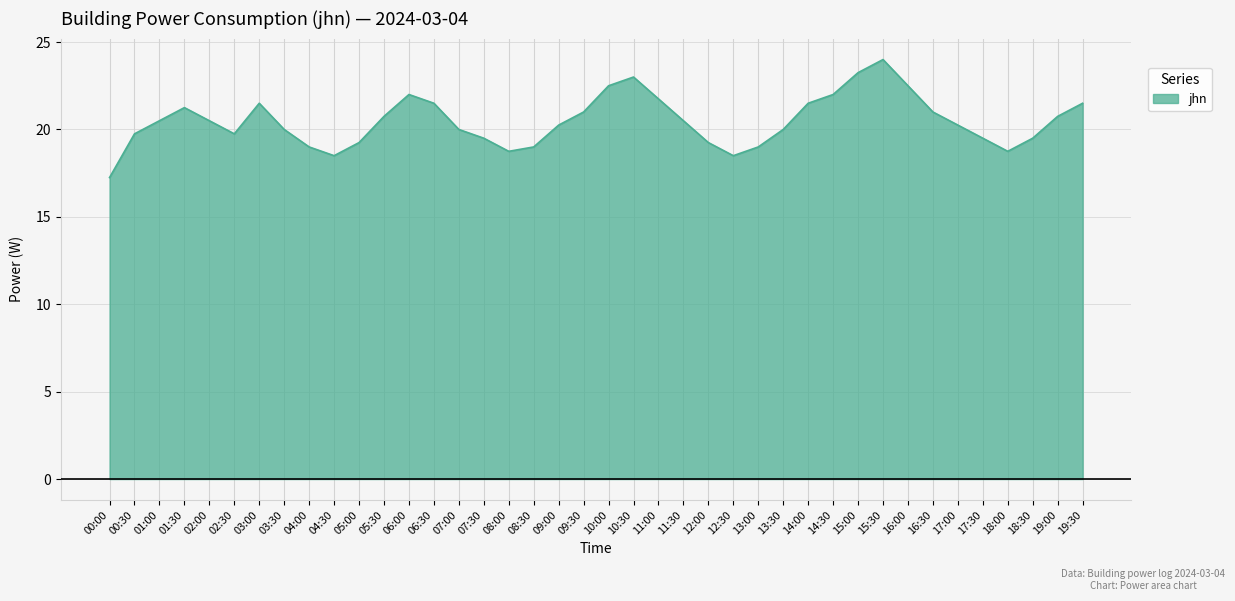

What is the change in value from 02:30 to 12:00?

-0.5